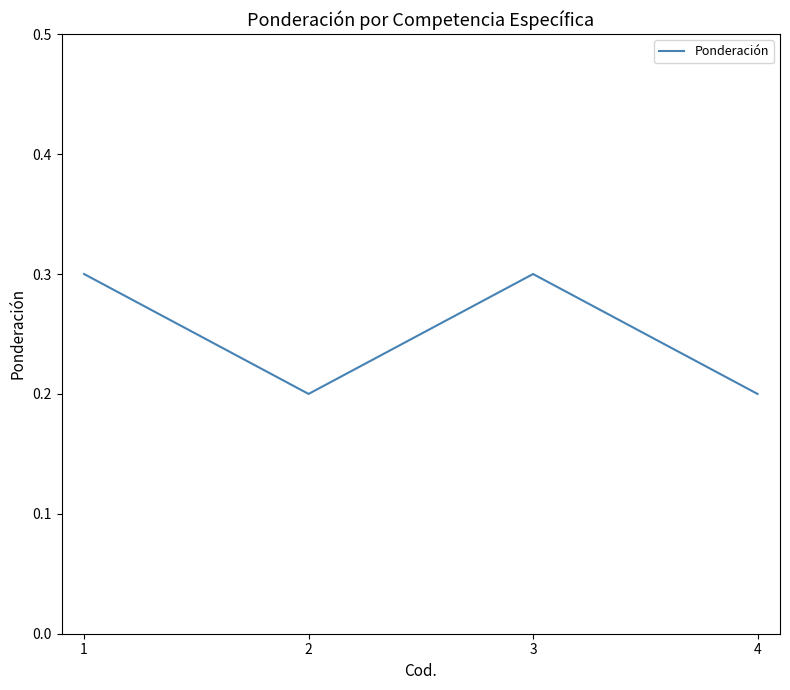

What is the sum of all values?

1.0